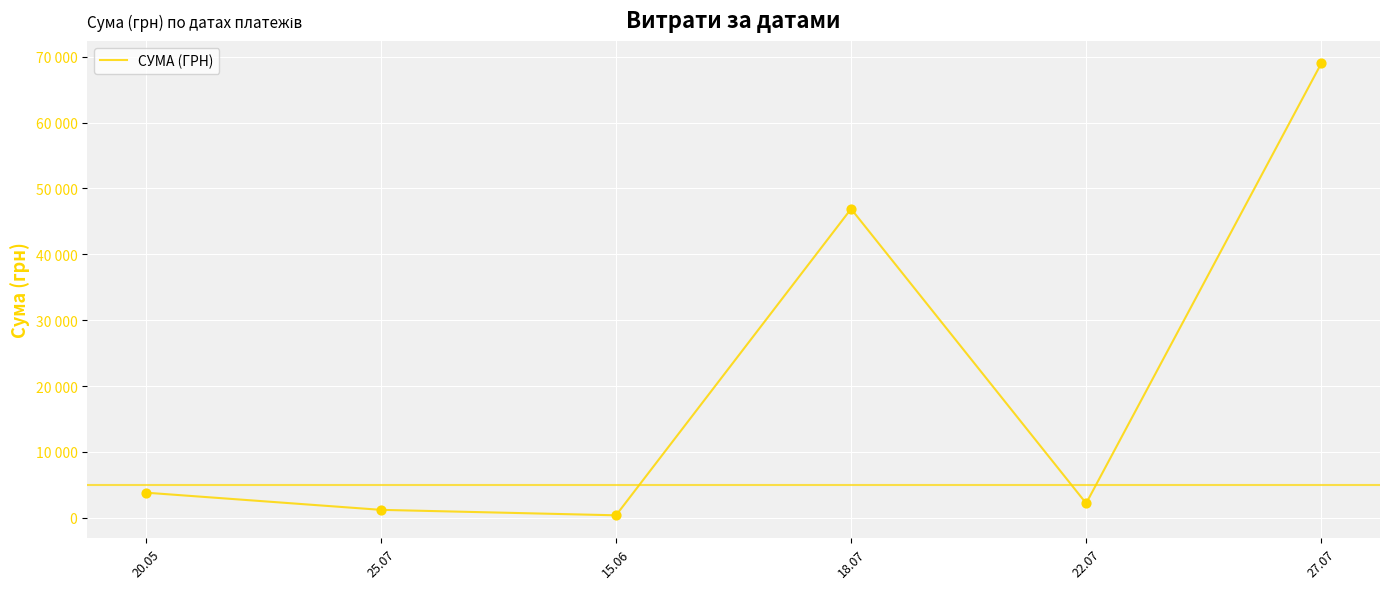

Is this an area chart (filled region under the line)?

No